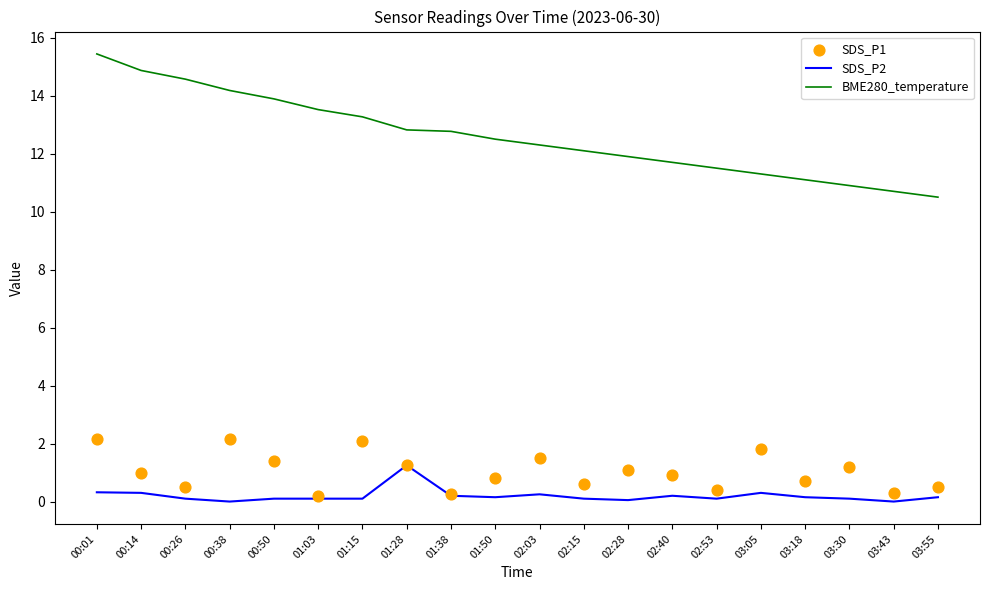

Which series contains the lowest Y value?

SDS_P2